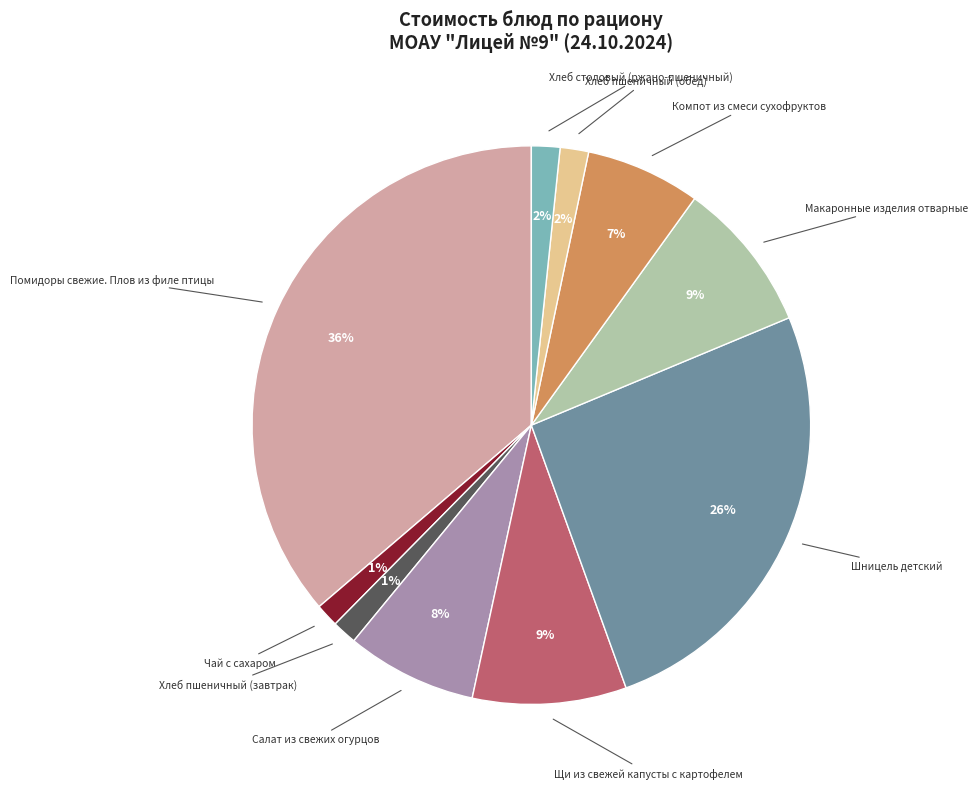

Approximately how many times larger is the value at Салат из свежих огурцов compared to Шницель детский?

0.3